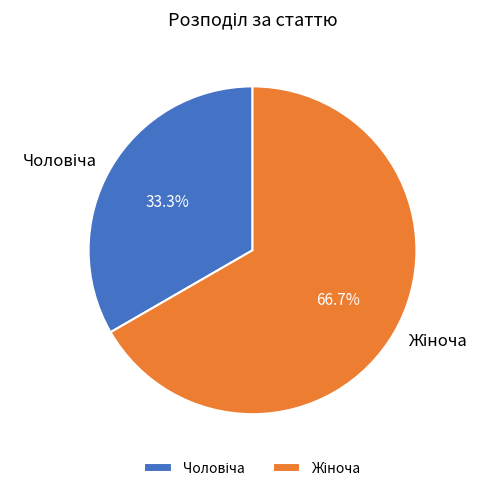

Count the number of slices in the pie.

2